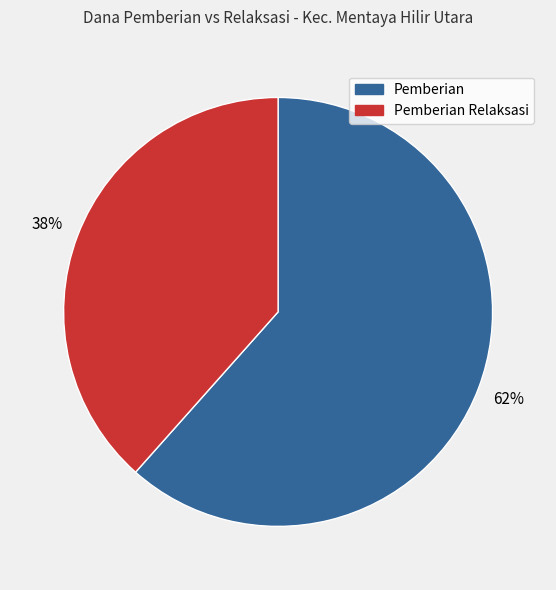

To the nearest percent, what is the average slice percentage?

50%